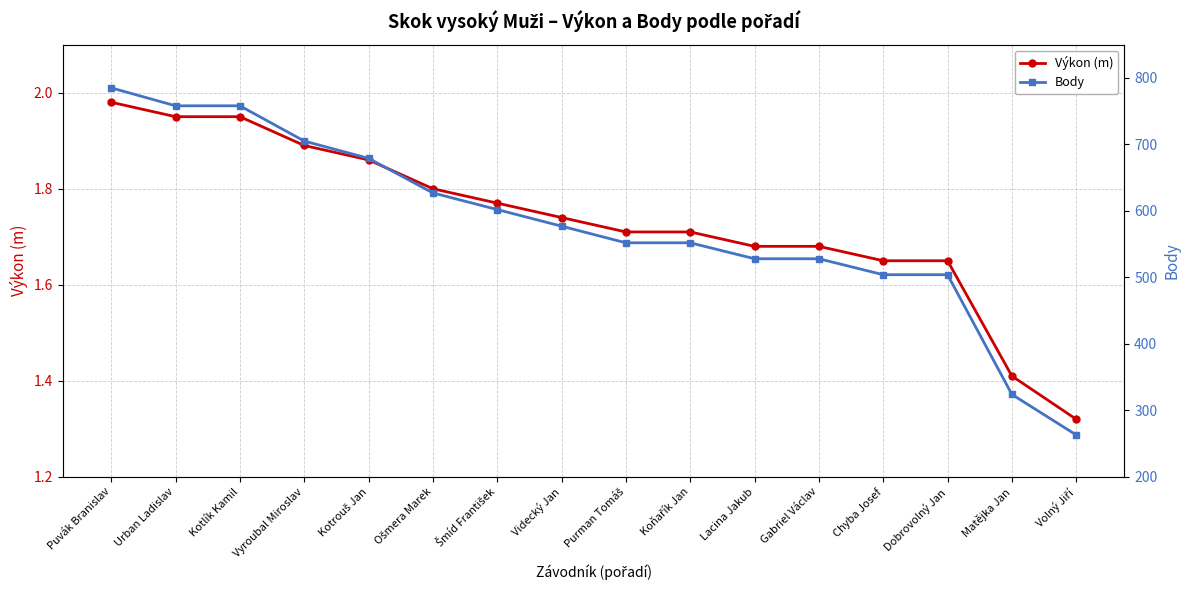

Between Vyroubal Miroslav and Dobrovolný Jan, which series saw the biggest shift?

Body